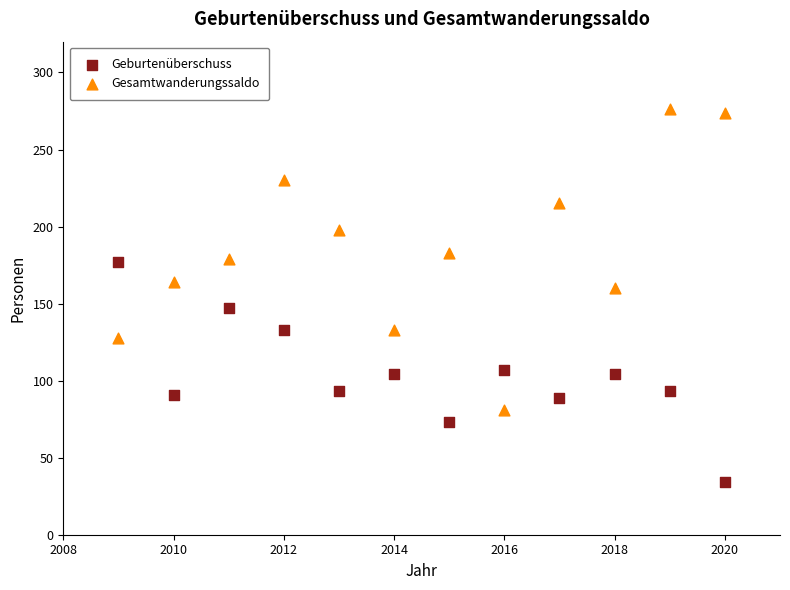

Which series reaches the maximum Y coordinate?

Gesamtwanderungssaldo